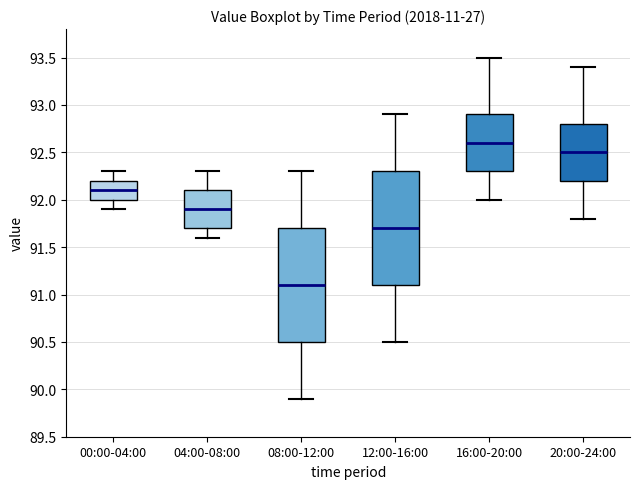

Reading left to right, transcribe this box plot: for each box, give where its median line is, the range the box spans, and where its two whiskers end, as read against the y-axis. The values are not printed on the chart, so give them approximately, as read against the axis.

00:00-04:00: median 92.1, box 92.0 to 92.2, whiskers 91.9 to 92.3
04:00-08:00: median 91.9, box 91.7 to 92.1, whiskers 91.6 to 92.3
08:00-12:00: median 91.1, box 90.5 to 91.7, whiskers 89.9 to 92.3
12:00-16:00: median 91.7, box 91.1 to 92.3, whiskers 90.5 to 92.9
16:00-20:00: median 92.6, box 92.3 to 92.9, whiskers 92.0 to 93.5
20:00-24:00: median 92.5, box 92.2 to 92.8, whiskers 91.8 to 93.4